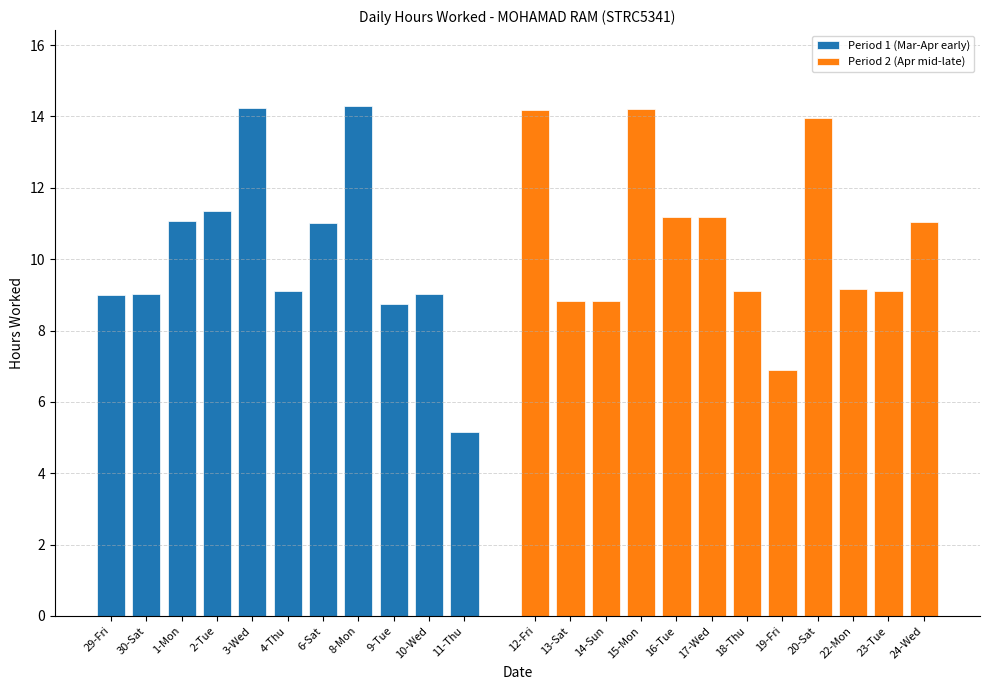

What is the change in value from 8-Mon to 24-Wed?

-3.2